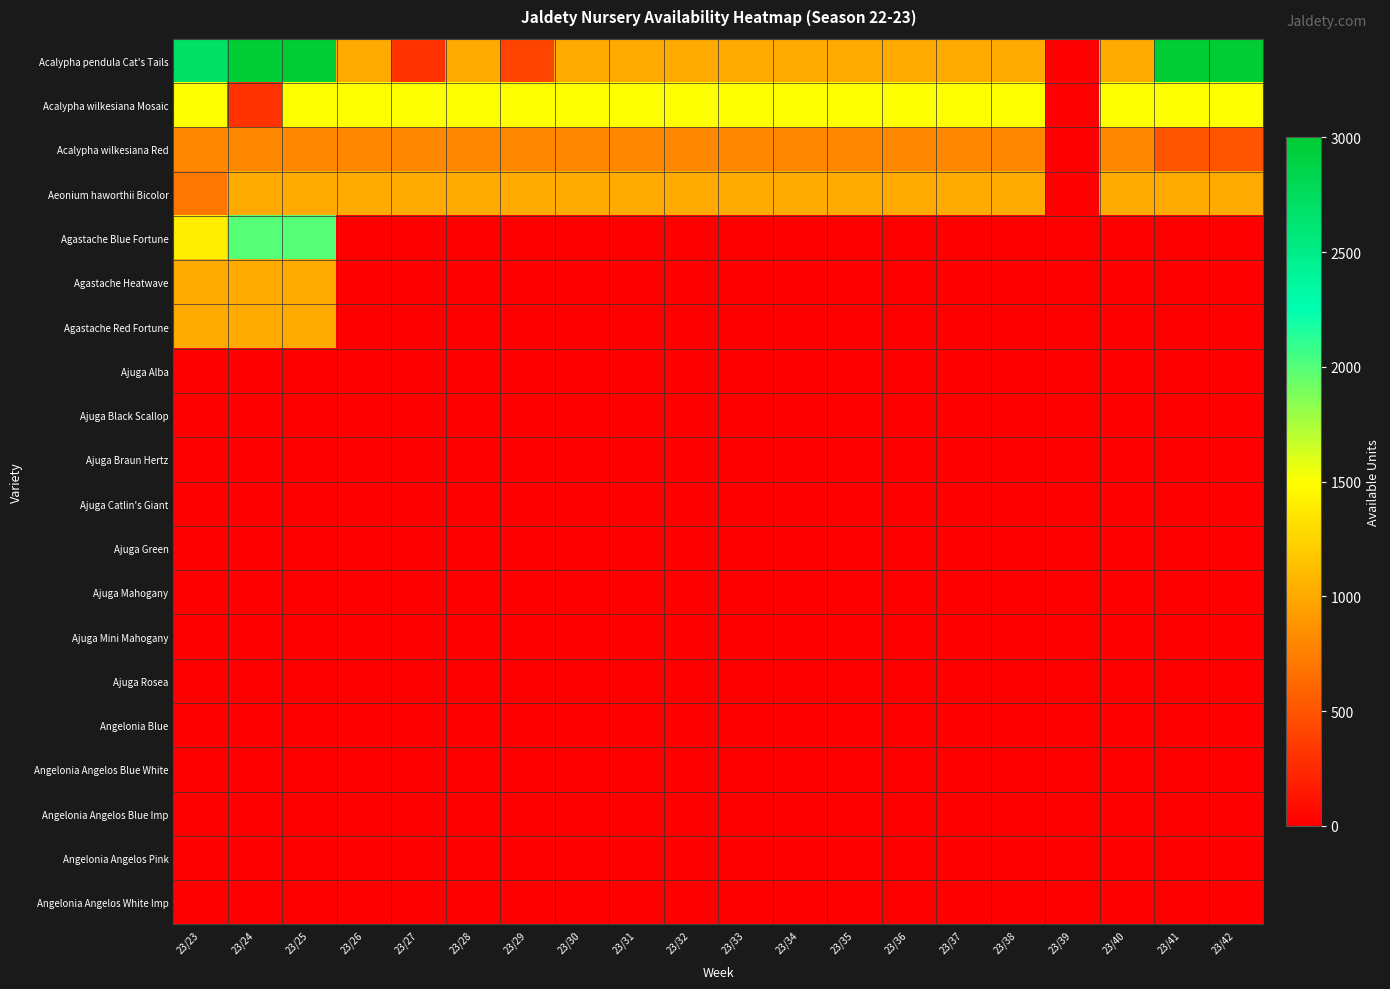

What is the spread (max minus min) of values at 23/35?

1500